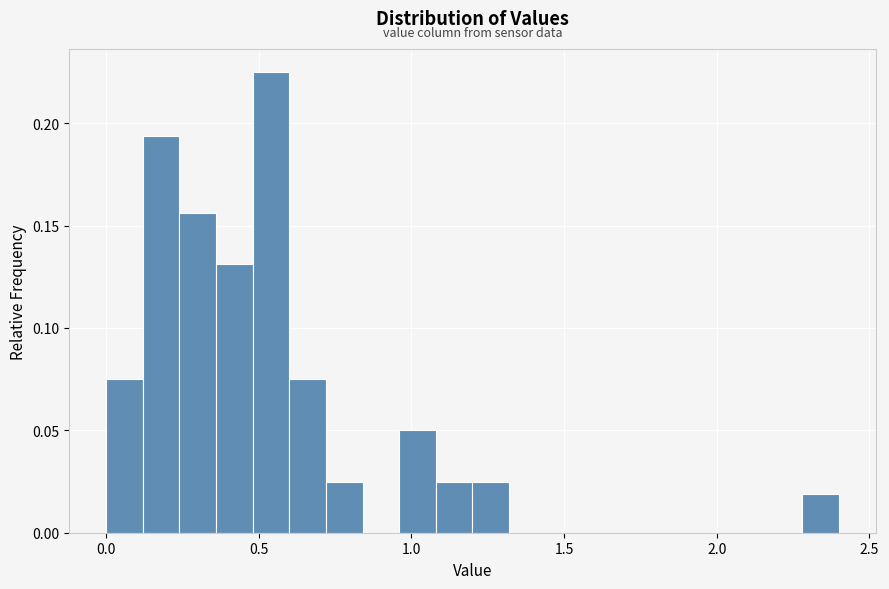

Read against the x-axis, roughly where is the centre of the tallest bar?

0.55